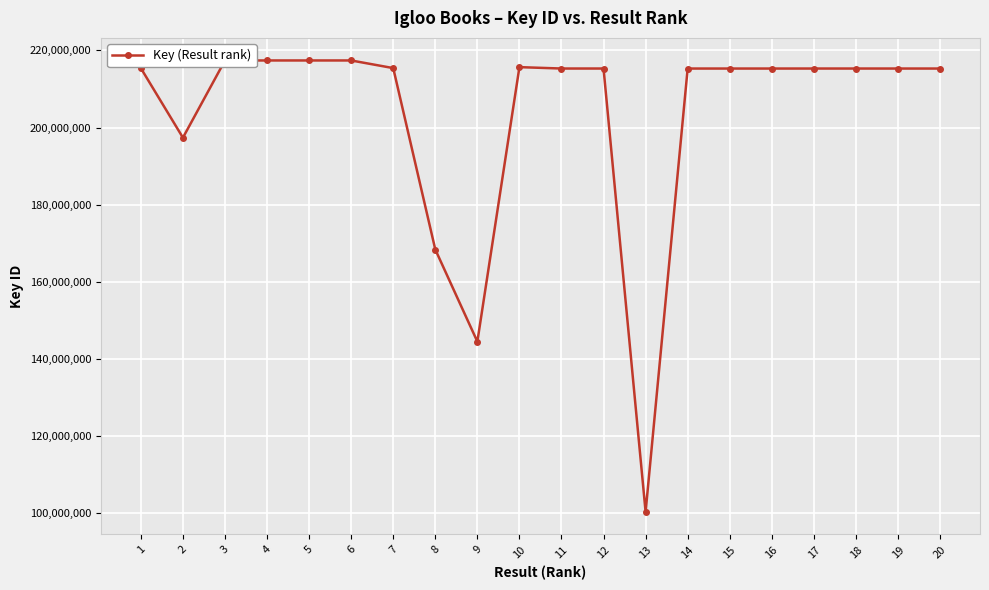

Read the value at 19, to the nearest 100.

215304200